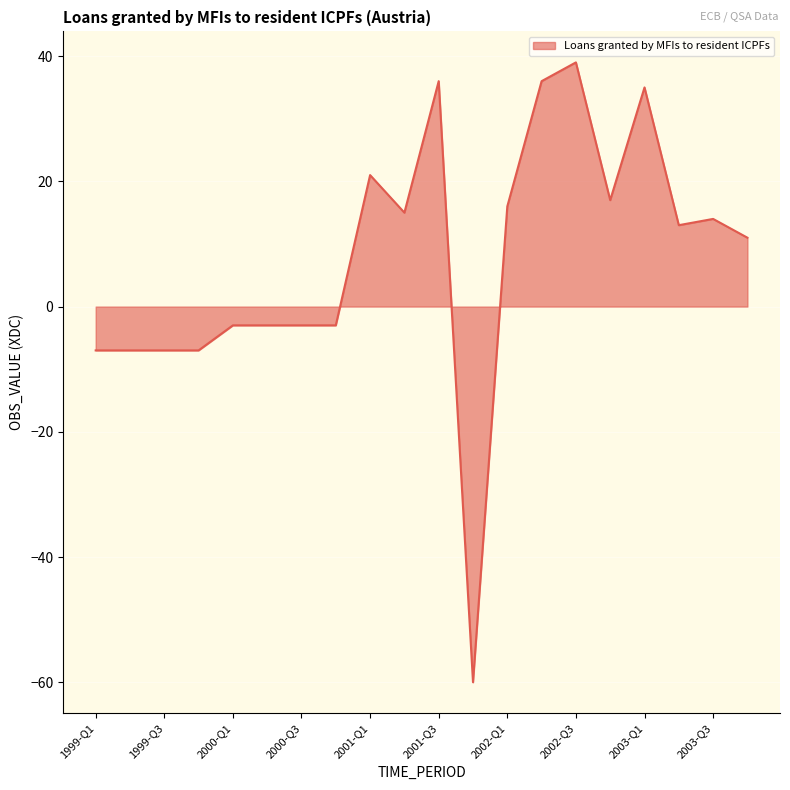

What is the difference between the maximum and minimum values?

99